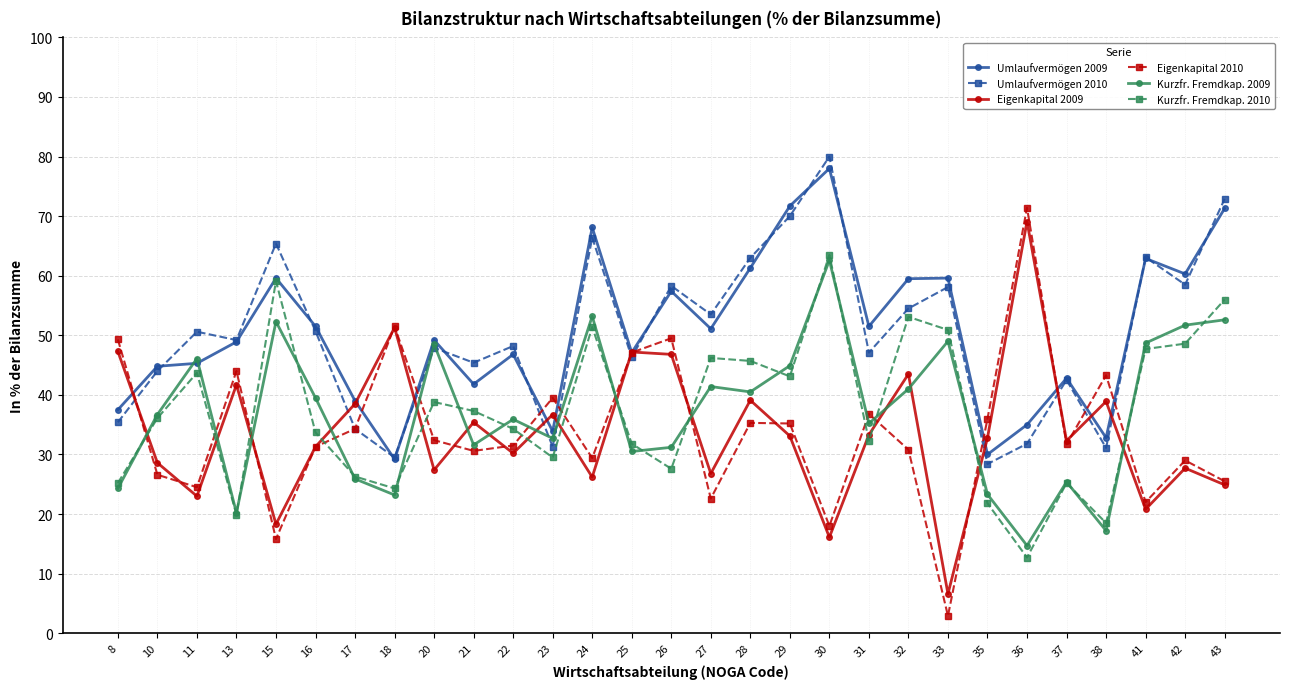

How many lines are shown in the chart?

6